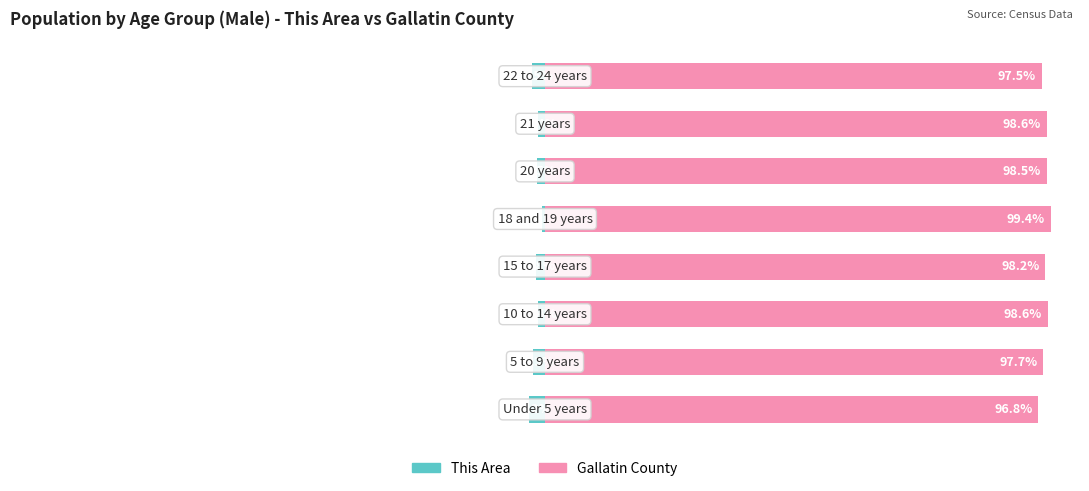

What is the sum of all Gallatin County values?

785.2